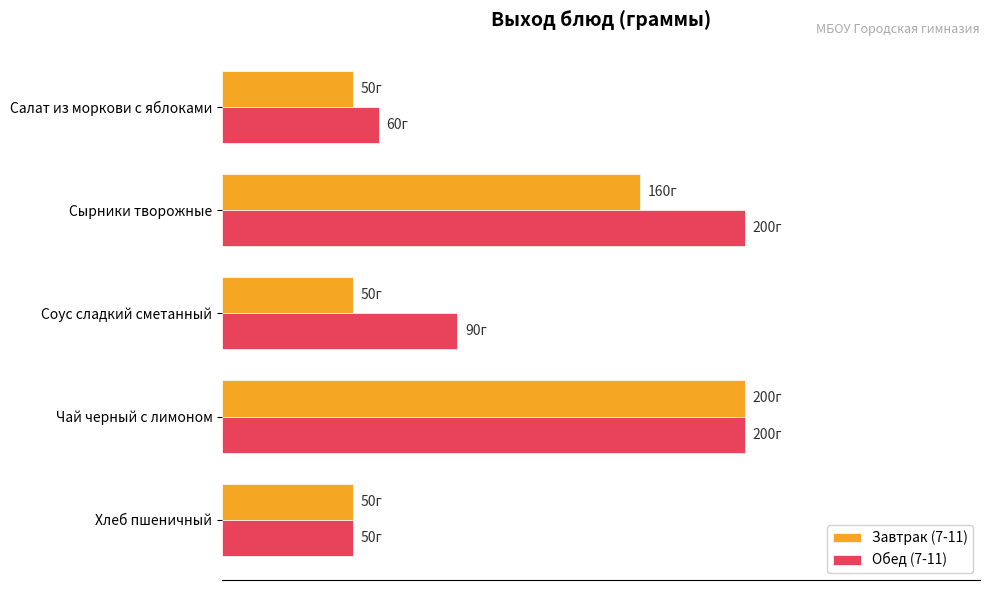

What are all the series names shown in the legend?

Завтрак (7-11), Обед (7-11)